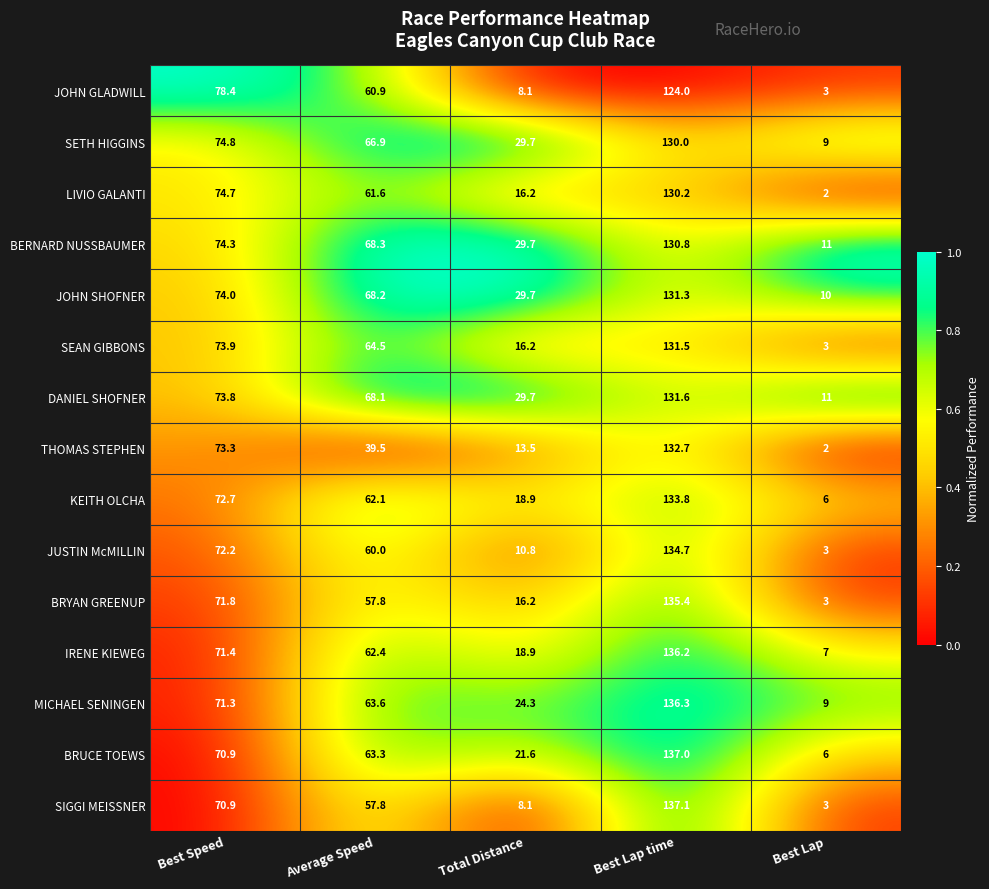

What is the total value across all series at Average Speed?

925.0